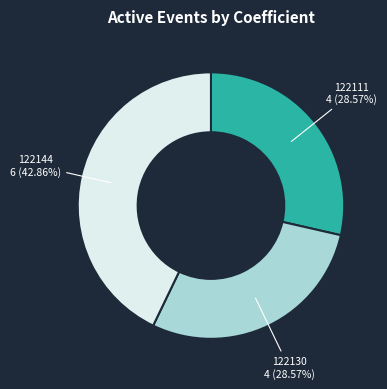

Does any single category account for the majority?

No